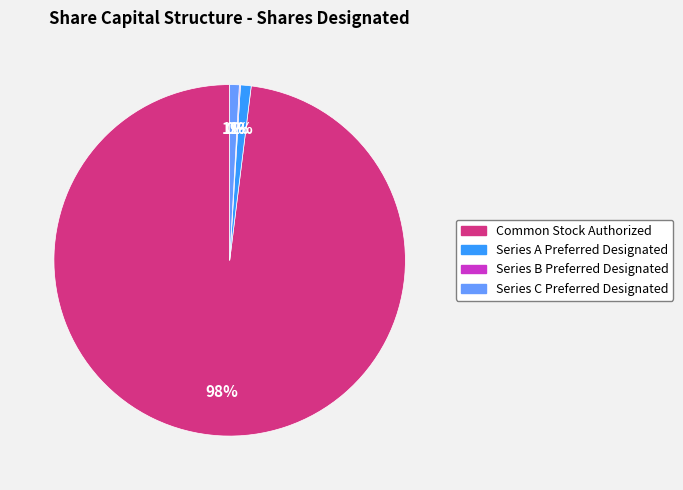

True or false: Common Stock Authorized accounts for 98% of the total.

True